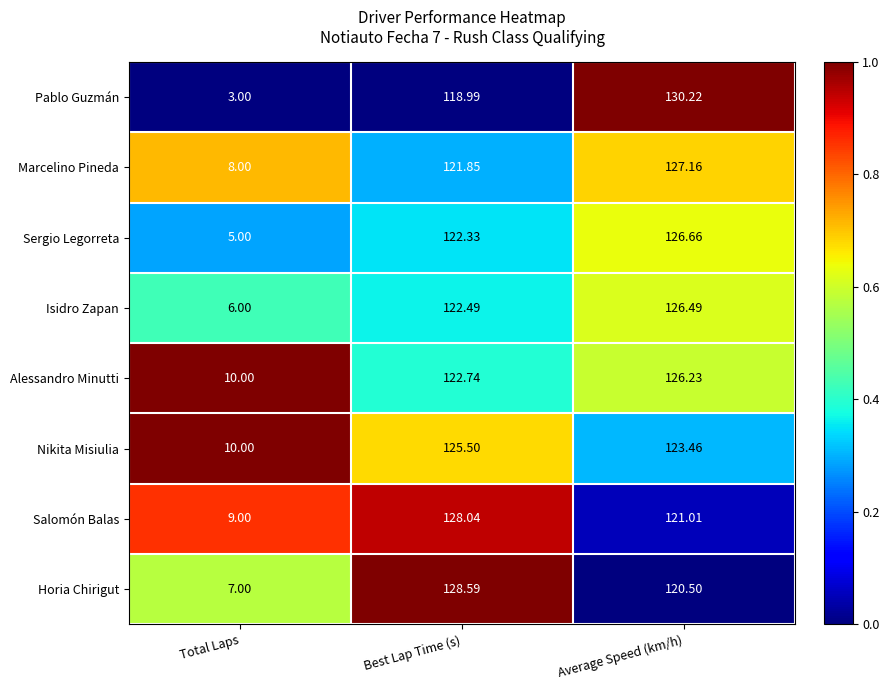

At which label does Salomón Balas reach its peak?

Best Lap Time (s)